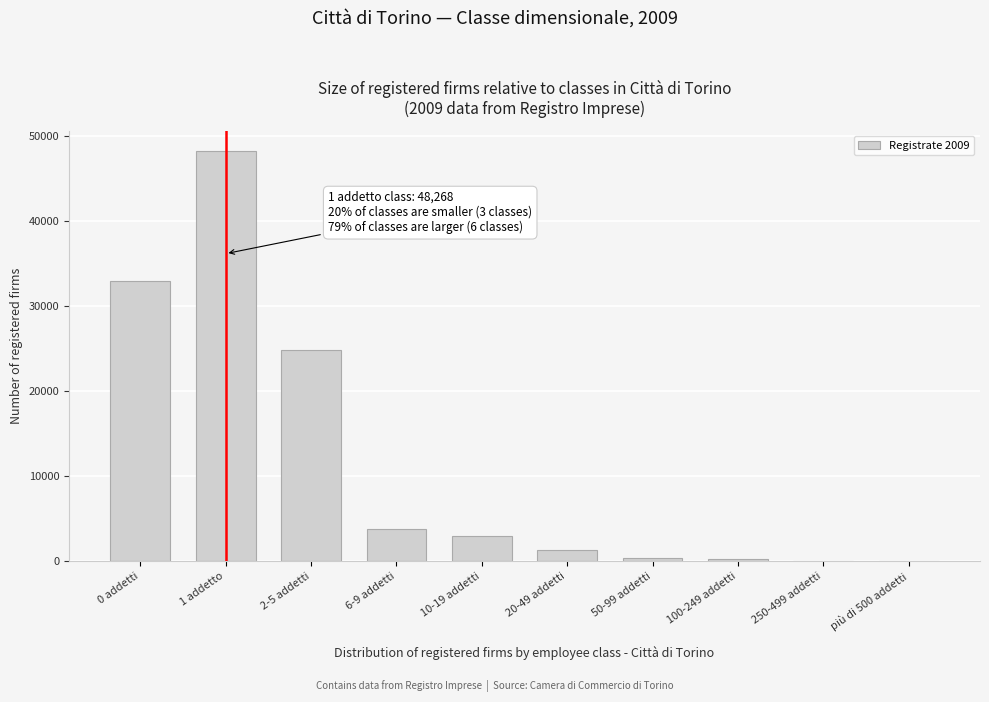

At which label is the value closest to 24162?

2-5 addetti